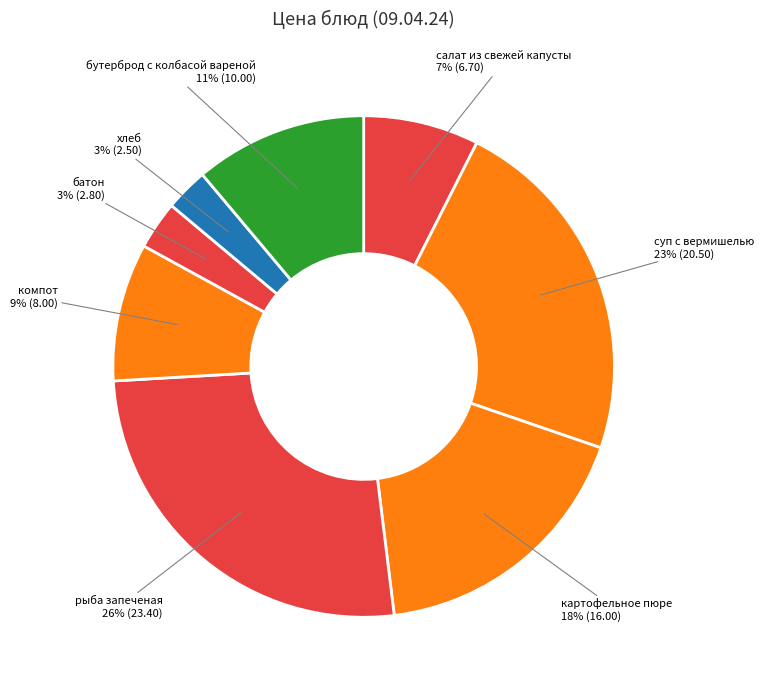

Is it true that картофельное пюре is 30% of the pie?

False